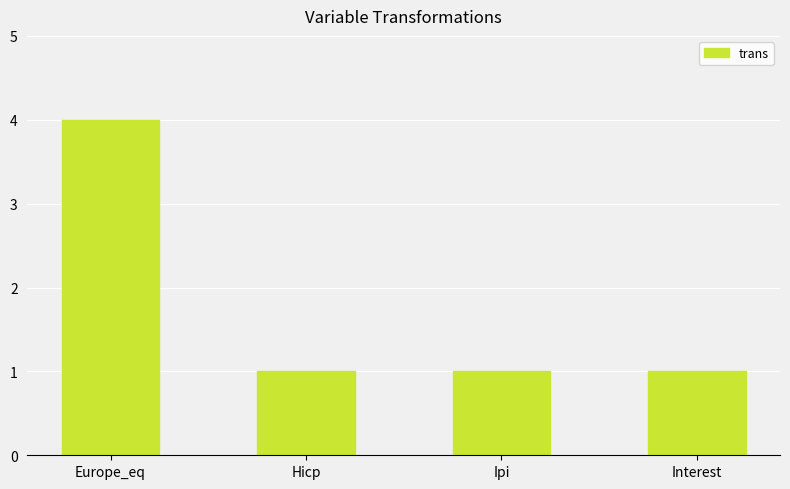

How many values are between 1 and 4?

4